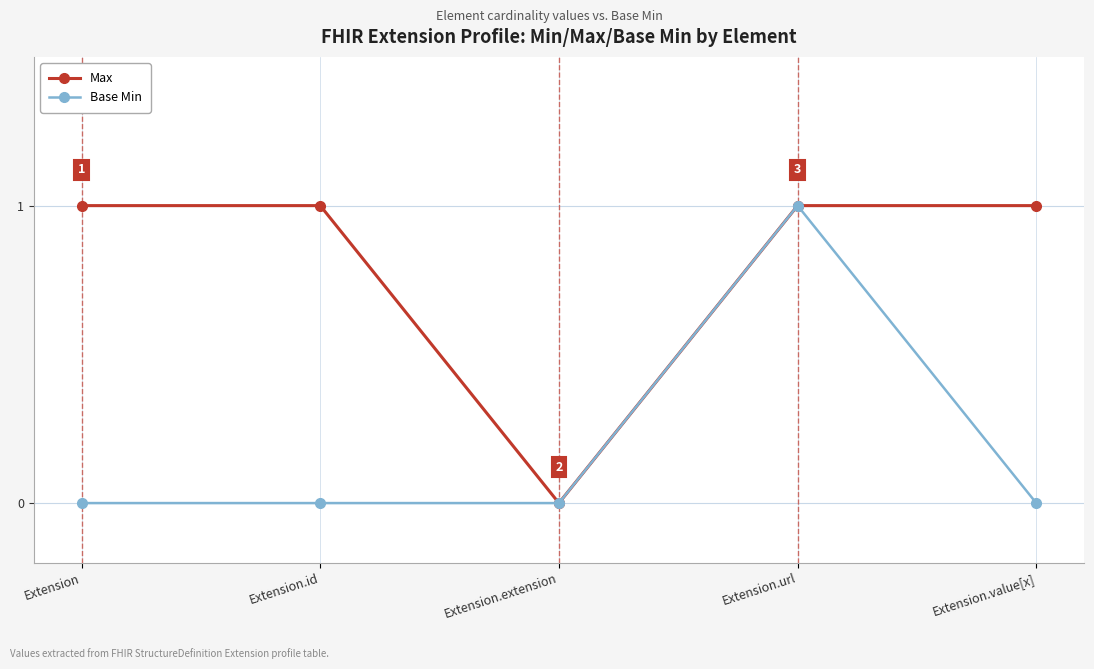

Reading right to left, list all the values displayed in this chart.

Max: 1	1	0	1	1
Base Min: 0	1	0	0	0